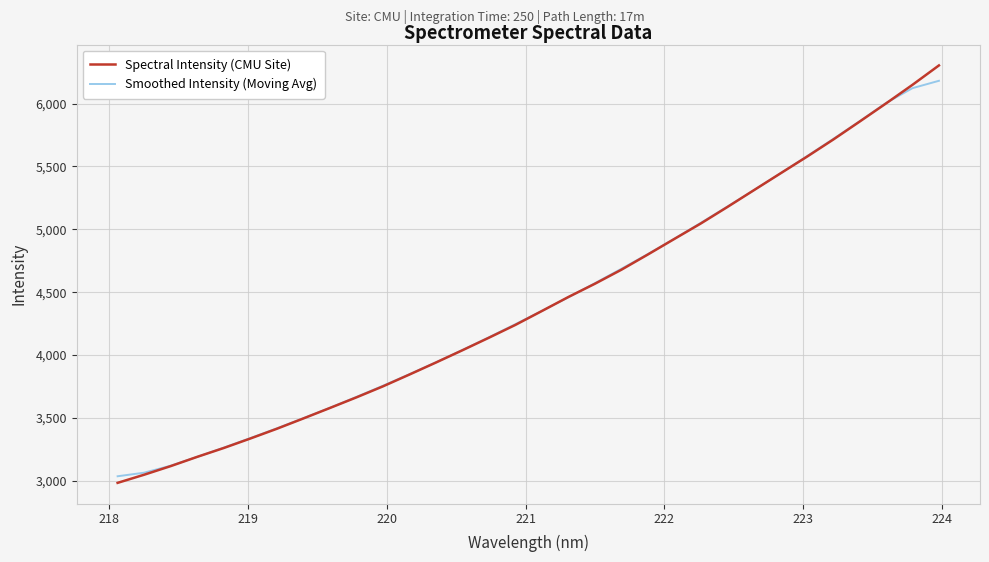

What is the minimum value shown in the chart?

2984.7